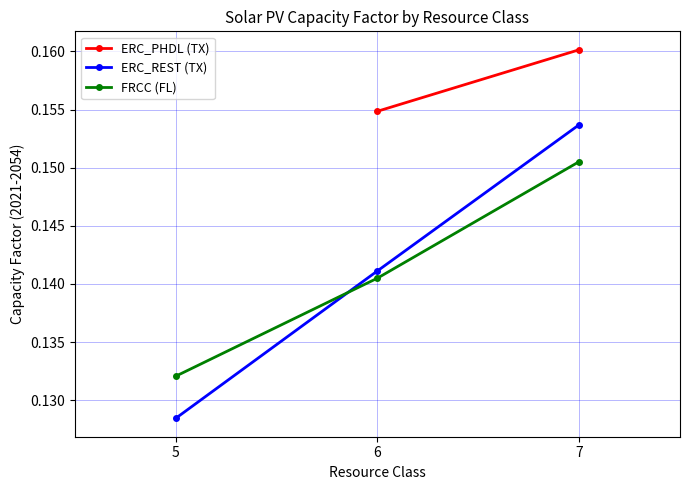

What is the sum of the ERC_REST (TX) values at 6 and 7?

0.3